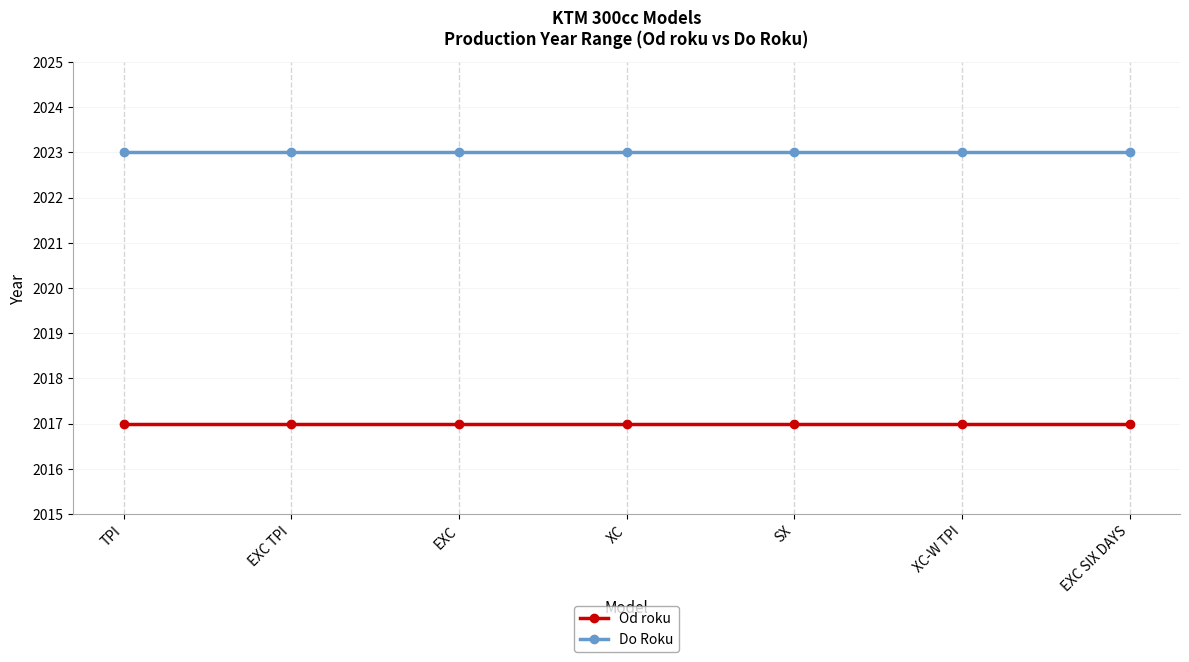

What is the spread (max minus min) of values at TPI?

6